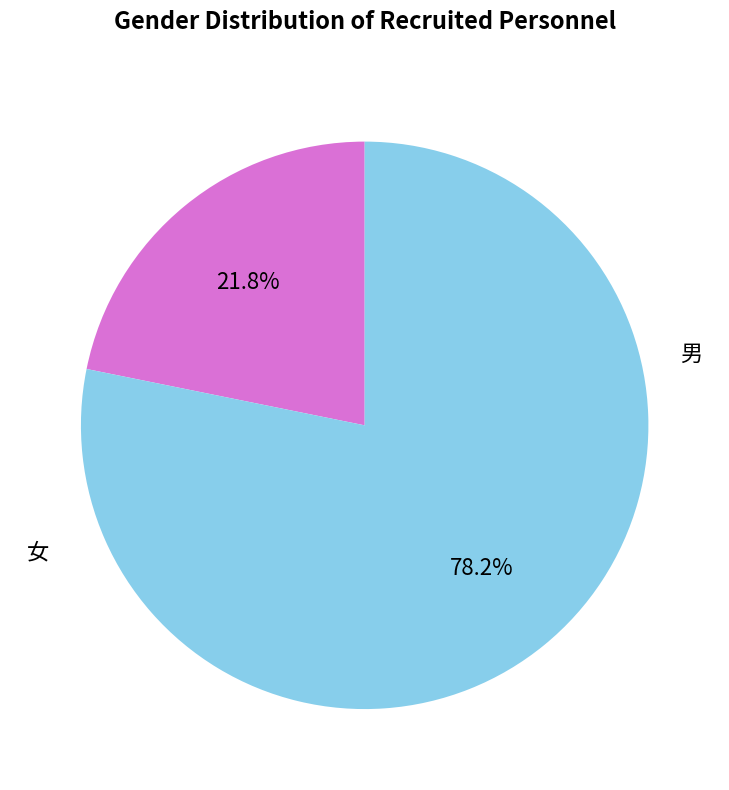

Is the sum of 男 and 女 greater than half?

Yes